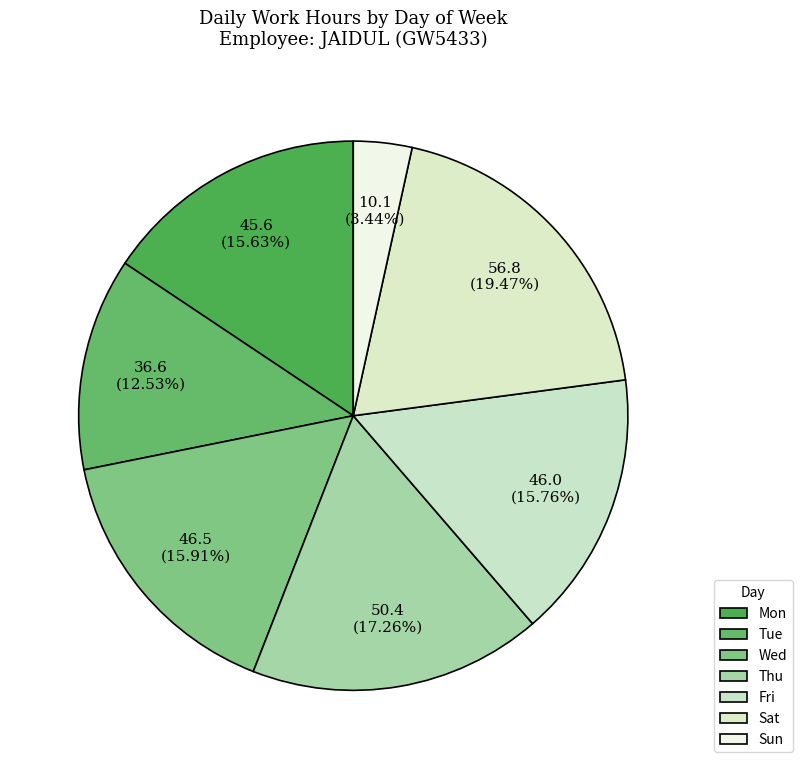

True or false: Mon accounts for 1% of the total.

False